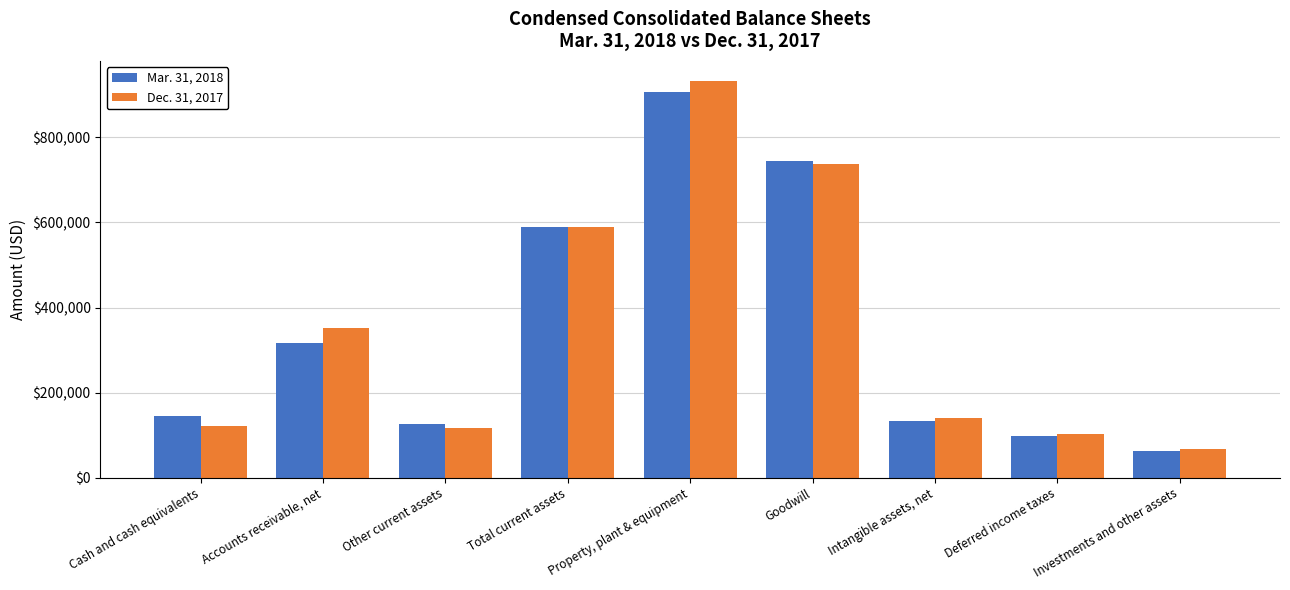

Which series has the largest range (max minus min)?

Dec. 31, 2017